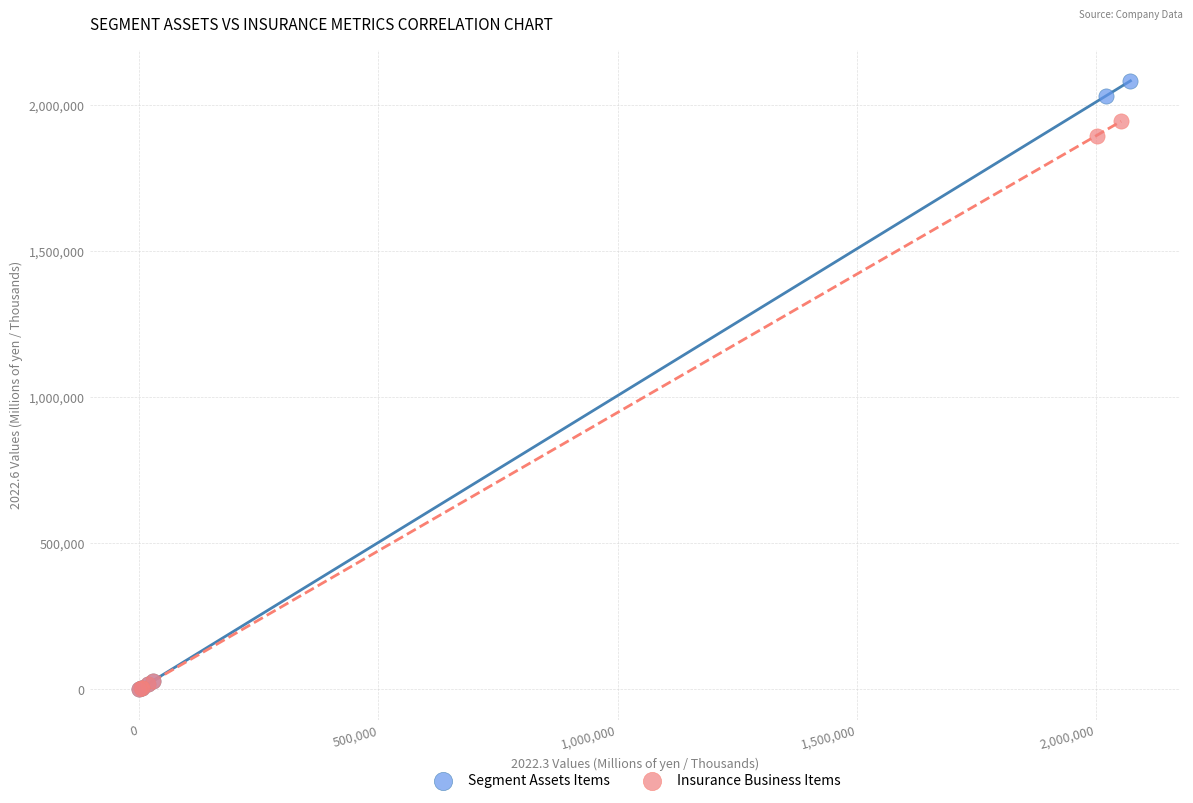

Which series has the largest Y range (max minus min)?

Segment Assets Items